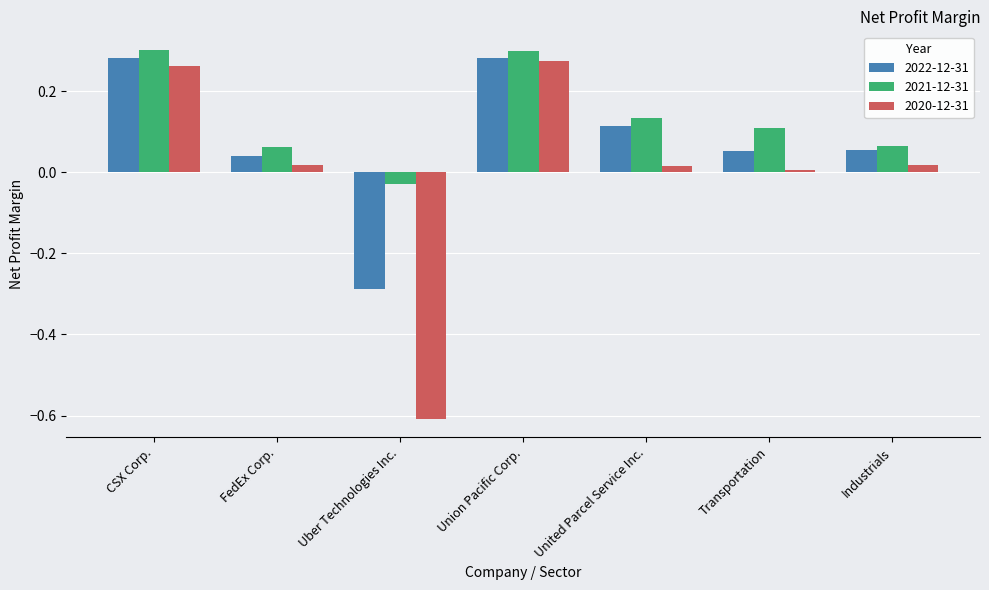

Between FedEx Corp. and United Parcel Service Inc., which series saw the biggest shift?

2022-12-31